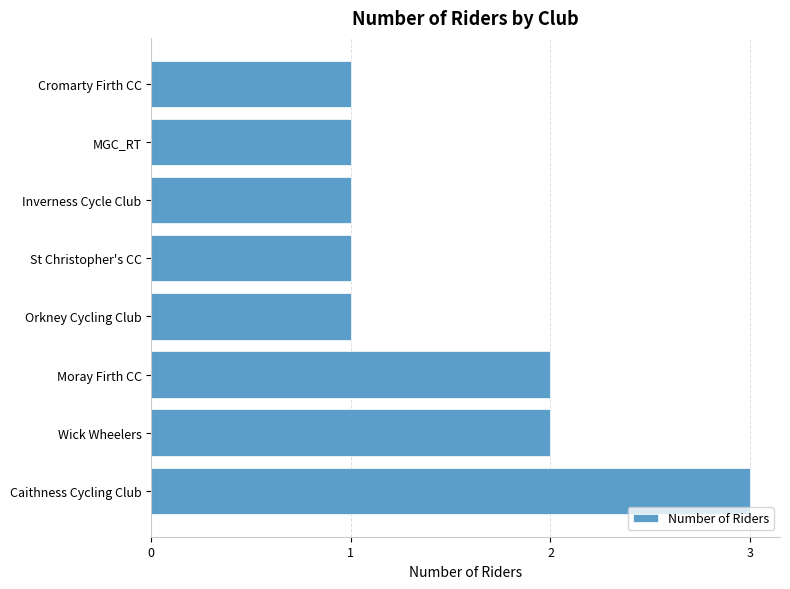

What is the sum of all values?

12